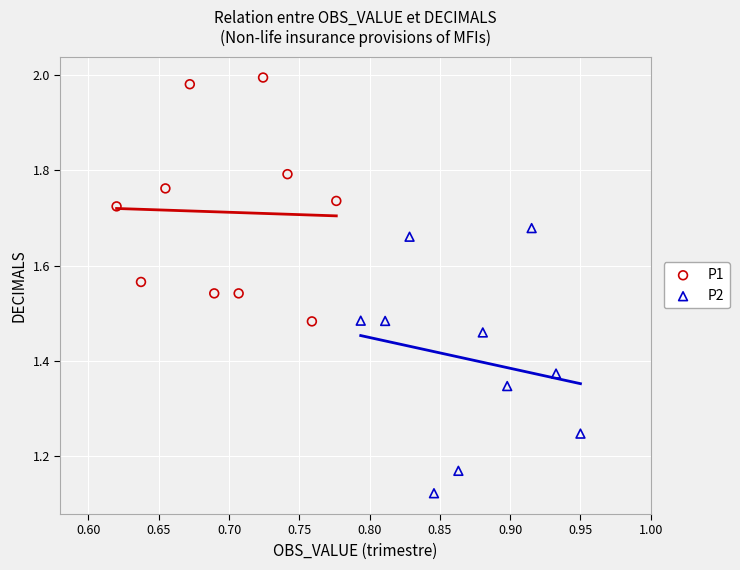

Which series has the largest Y range (max minus min)?

P2